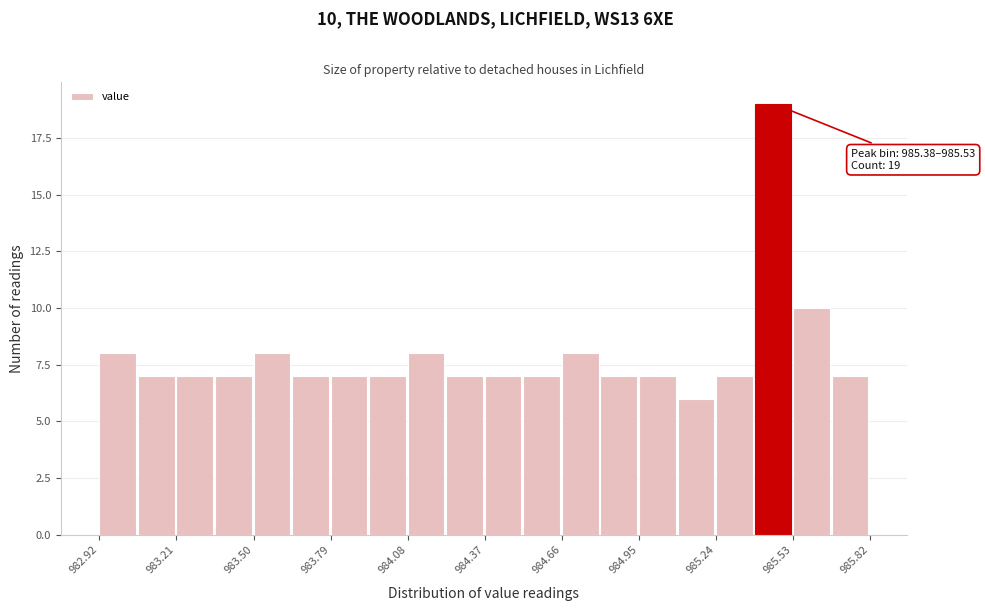

Read against the x-axis, roughly where is the centre of the tallest bar?

985.45